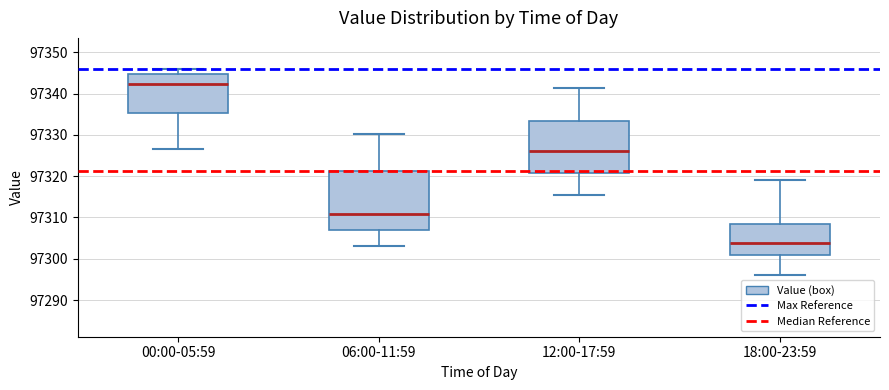

Reading left to right, transcribe this box plot: for each box, give where its median line is, the range the box spans, and where its two whiskers end, as read against the y-axis. The values are not printed on the chart, so give them approximately, as read against the axis.

00:00-05:59: median 97342, box 97335 to 97345, whiskers 97327 to 97346
06:00-11:59: median 97311, box 97307 to 97321, whiskers 97303 to 97330
12:00-17:59: median 97326, box 97321 to 97333, whiskers 97315 to 97341
18:00-23:59: median 97304, box 97301 to 97308, whiskers 97296 to 97319